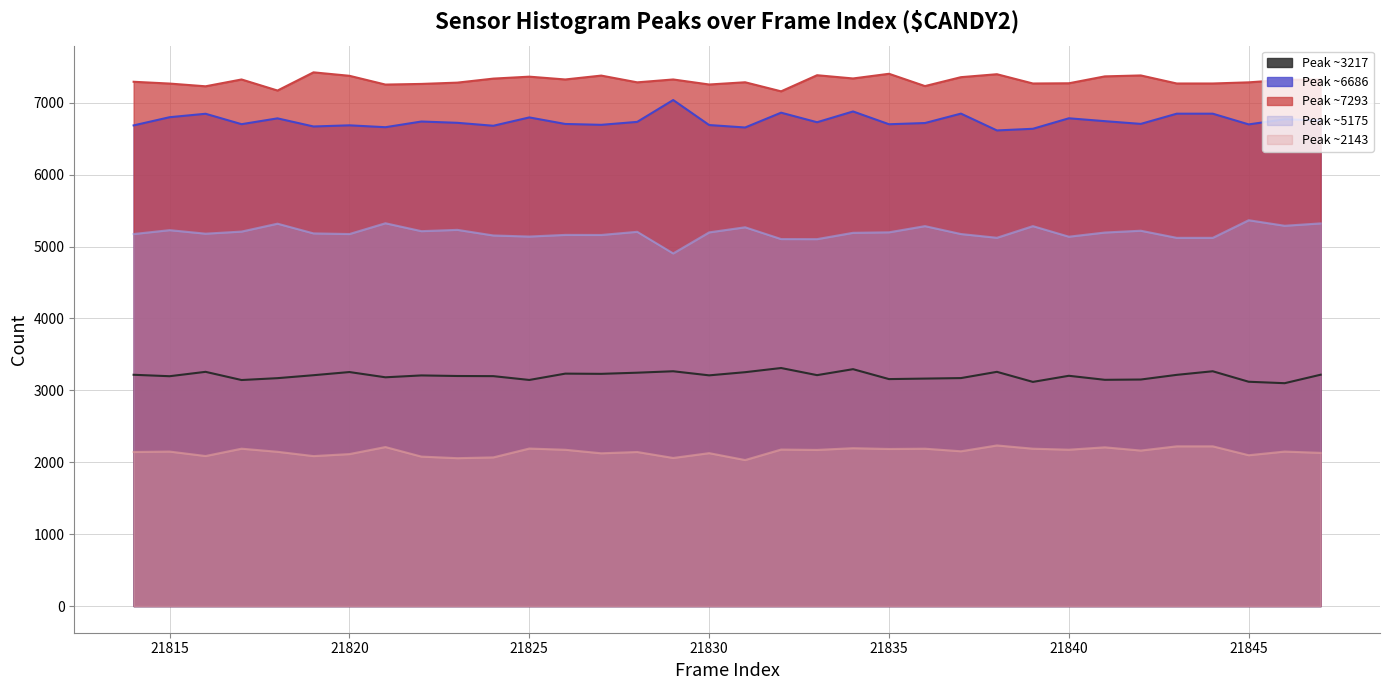

How many categories are shown in the chart?

34